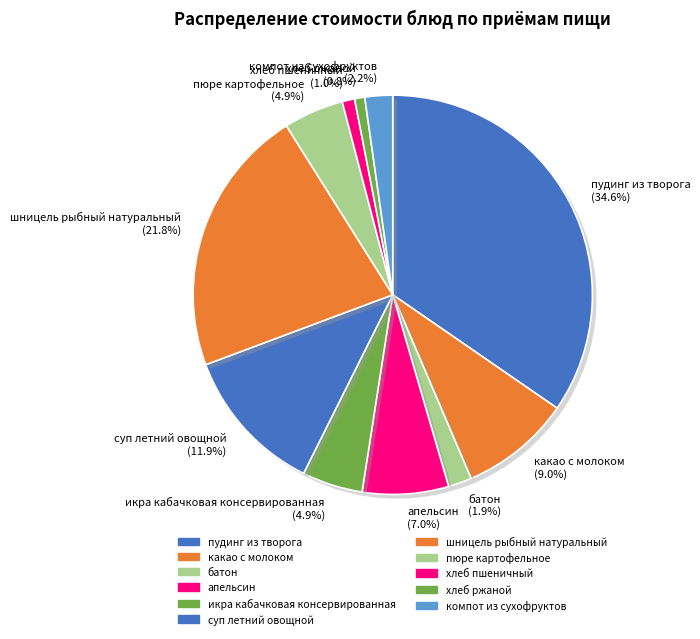

To the nearest percent, what is the difference between the пудинг из творога and компот из сухофруктов slice percentages?

32%